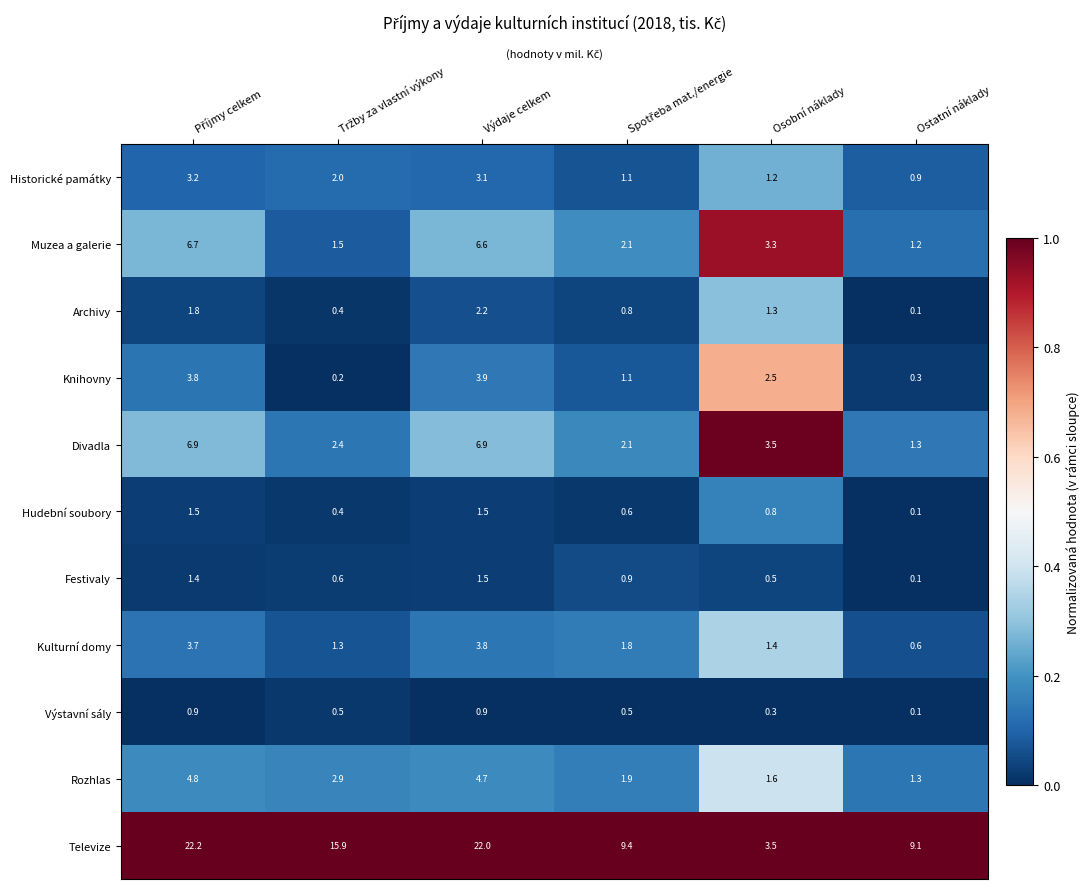

What is the minimum value for Televize?

3.5